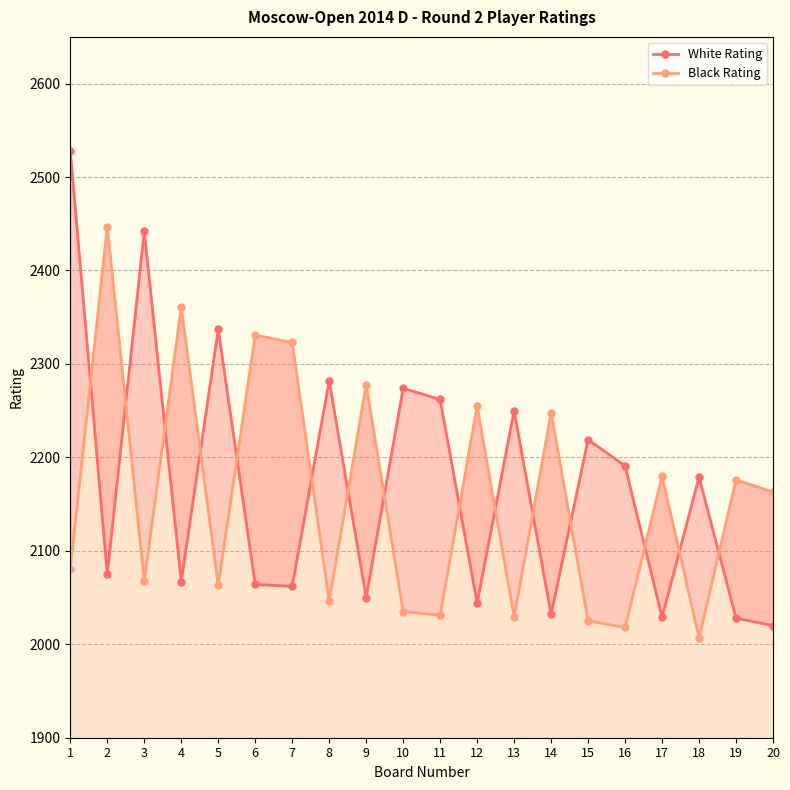

What is the difference between the highest and lowest values at 13?

221